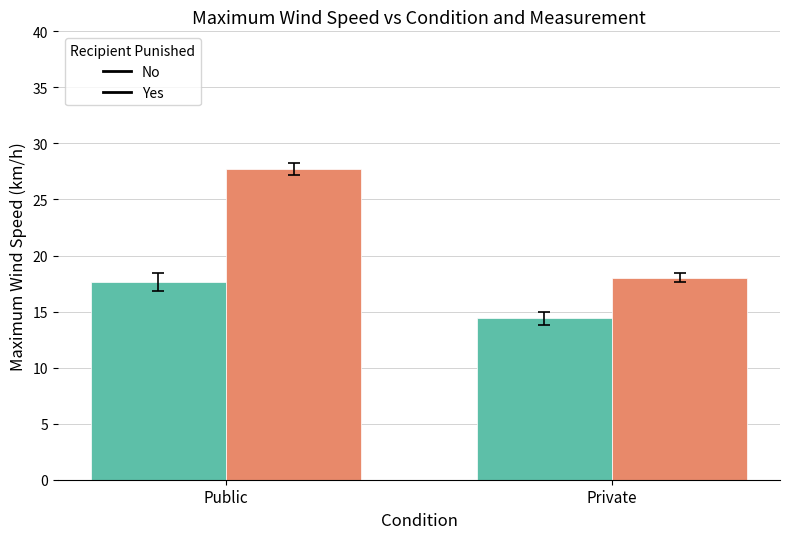

What is the difference between the maximum and minimum values in the Yes series?

9.7